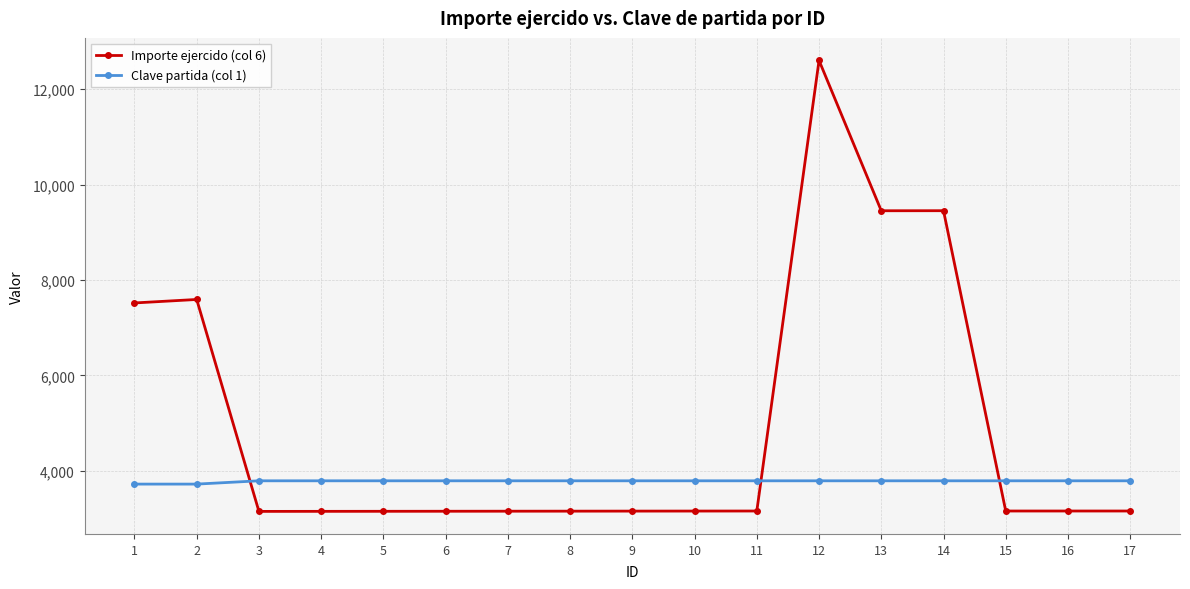

Which series has the widest spread of values?

Importe ejercido (col 6)